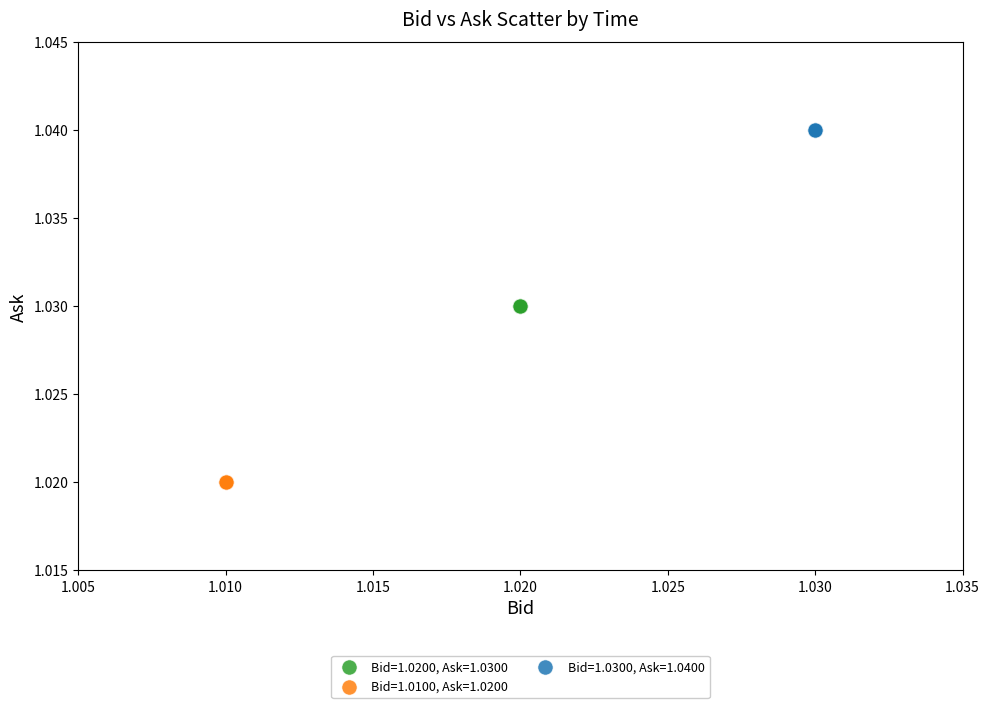

Which series contains the highest Y value?

Bid=1.0300, Ask=1.0400